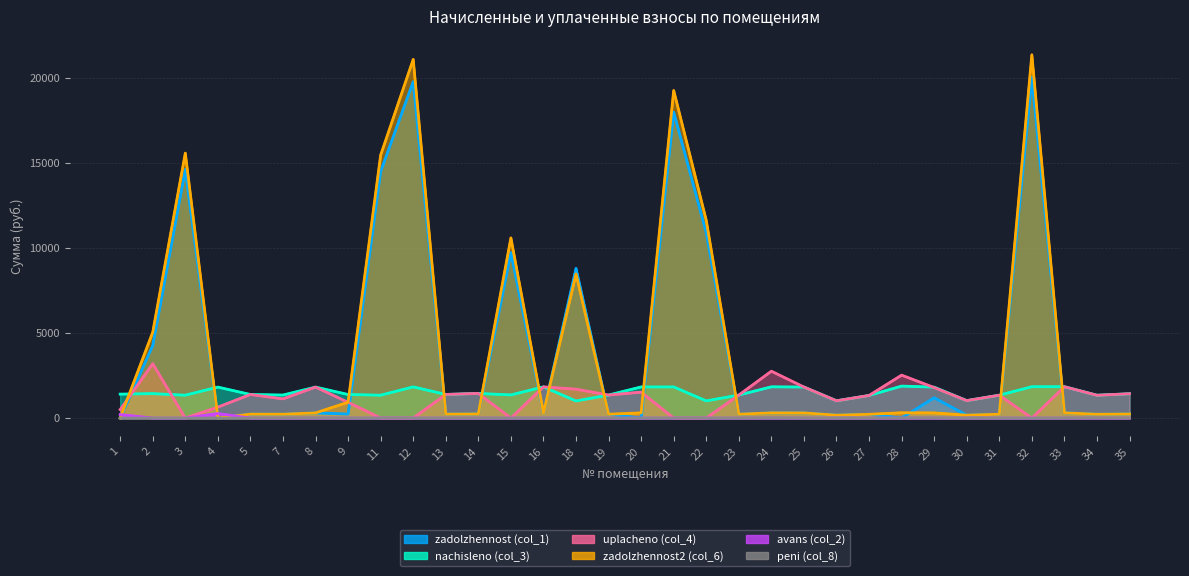

True or false: zadolzhennost2 (col_6) and nachisleno (col_3) intersect in this chart.

True